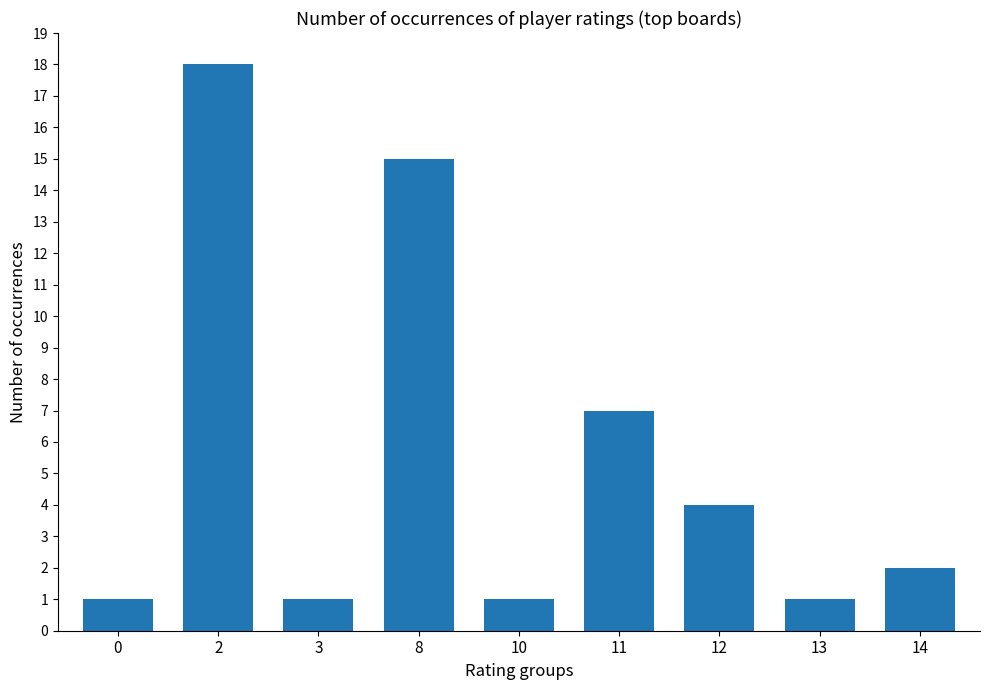

Reading left to right, extract all data points from this chart.

1	18	1	15	1	7	4	1	2